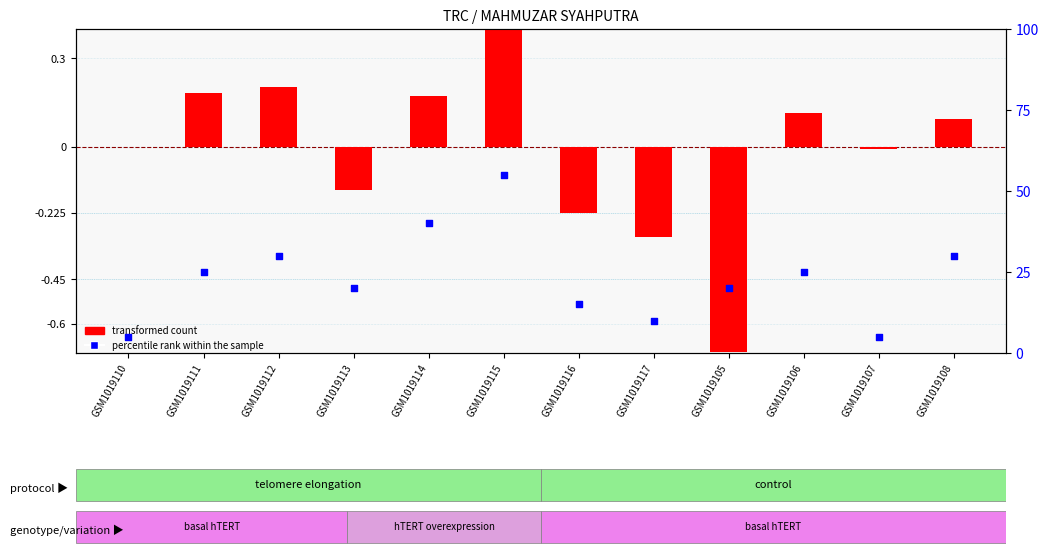

Is the value of percentile rank within the sample at GSM1019115 greater than the value of transformed count at GSM1019111?

Yes